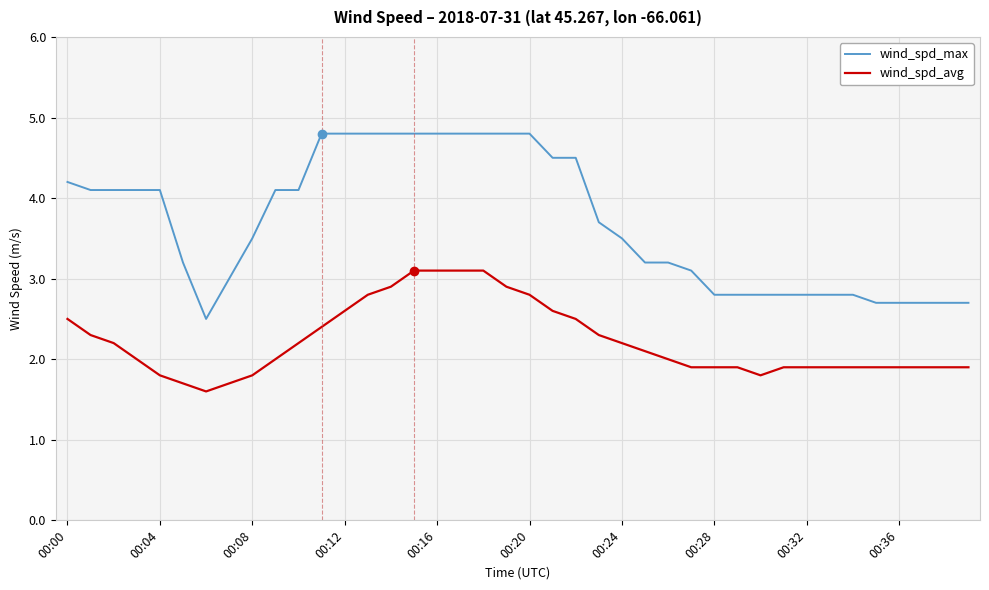

True or false: wind_spd_avg and wind_spd_max cross at least once.

False